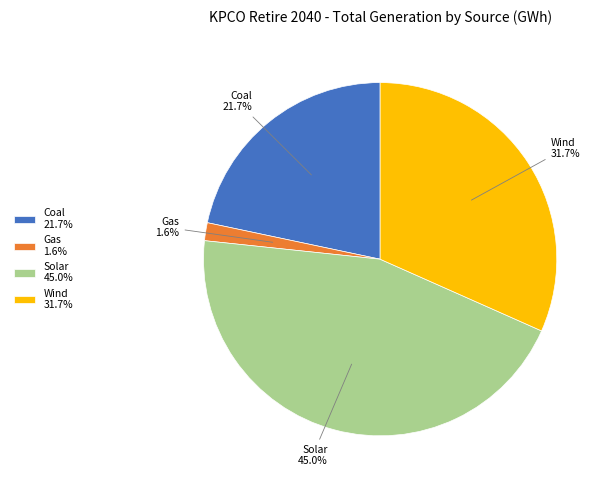

Combined, do Solar 45.0% and Wind 31.7% account for over 50%?

Yes